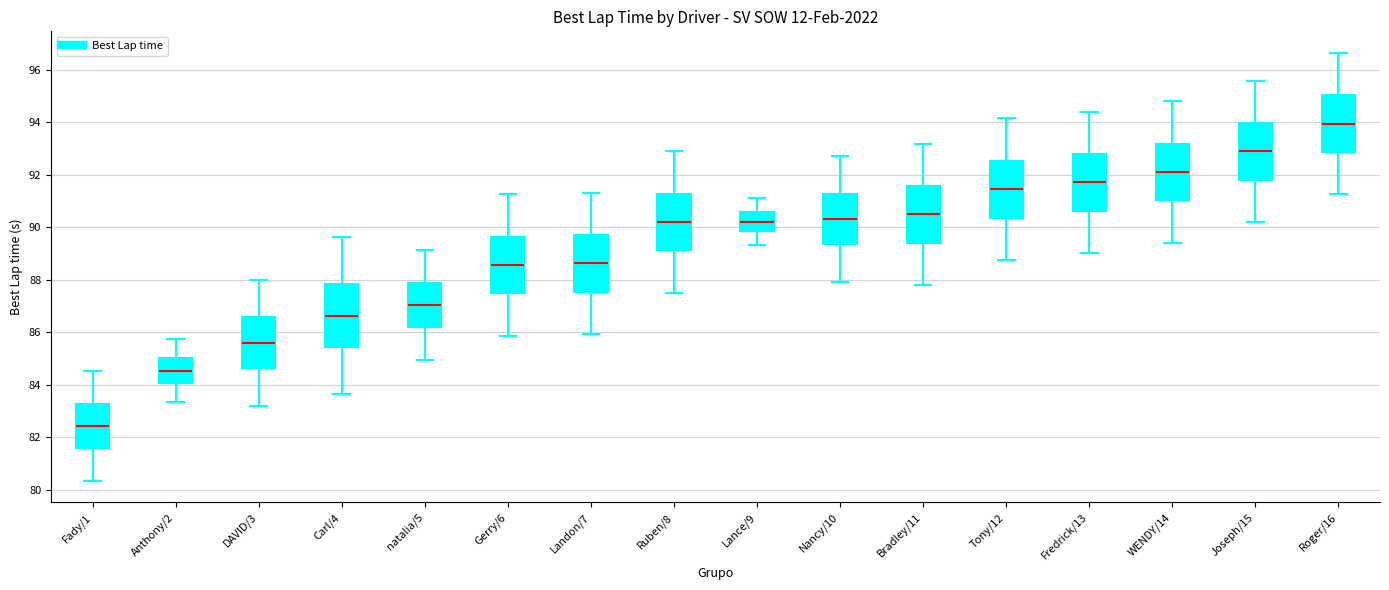

Reading left to right, transcribe this box plot: for each box, give where its median line is, the range the box spans, and where its two whiskers end, as read against the y-axis. The values are not printed on the chart, so give them approximately, as read against the axis.

Fady/1: median 82.4, box 81.6 to 83.2, whiskers 80.4 to 84.6
Anthony/2: median 84.6, box 84.0 to 85.0, whiskers 83.4 to 85.8
DAVID/3: median 85.6, box 84.6 to 86.6, whiskers 83.2 to 88.0
Carl/4: median 86.6, box 85.4 to 87.8, whiskers 83.6 to 89.6
natalia/5: median 87.0, box 86.2 to 87.8, whiskers 85.0 to 89.2
Gerry/6: median 88.6, box 87.4 to 89.6, whiskers 85.8 to 91.2
Landon/7: median 88.6, box 87.6 to 89.8, whiskers 86.0 to 91.4
Ruben/8: median 90.2, box 89.2 to 91.2, whiskers 87.6 to 93.0
Lance/9: median 90.2, box 89.8 to 90.6, whiskers 89.4 to 91.2
Nancy/10: median 90.4, box 89.4 to 91.2, whiskers 88.0 to 92.8
Bradley/11: median 90.4, box 89.4 to 91.6, whiskers 87.8 to 93.2
Tony/12: median 91.4, box 90.4 to 92.6, whiskers 88.8 to 94.2
Fredrick/13: median 91.8, box 90.6 to 92.8, whiskers 89.0 to 94.4
WENDY/14: median 92.2, box 91.0 to 93.2, whiskers 89.4 to 94.8
Joseph/15: median 92.8, box 91.8 to 94.0, whiskers 90.2 to 95.6
Roger/16: median 94.0, box 92.8 to 95.0, whiskers 91.2 to 96.6